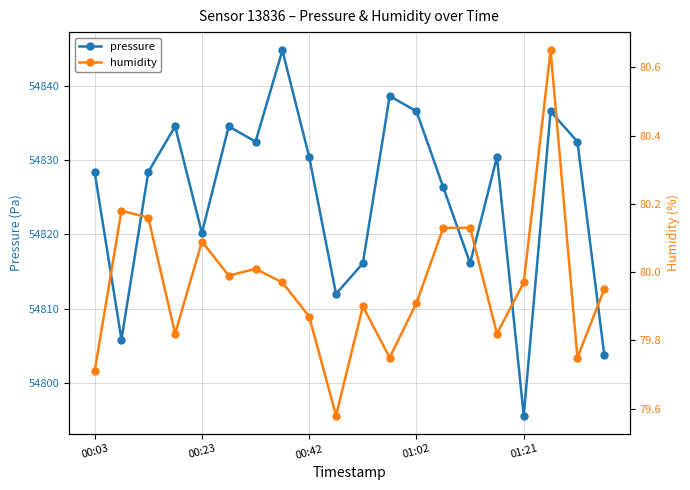

True or false: humidity and pressure cross at least once.

False